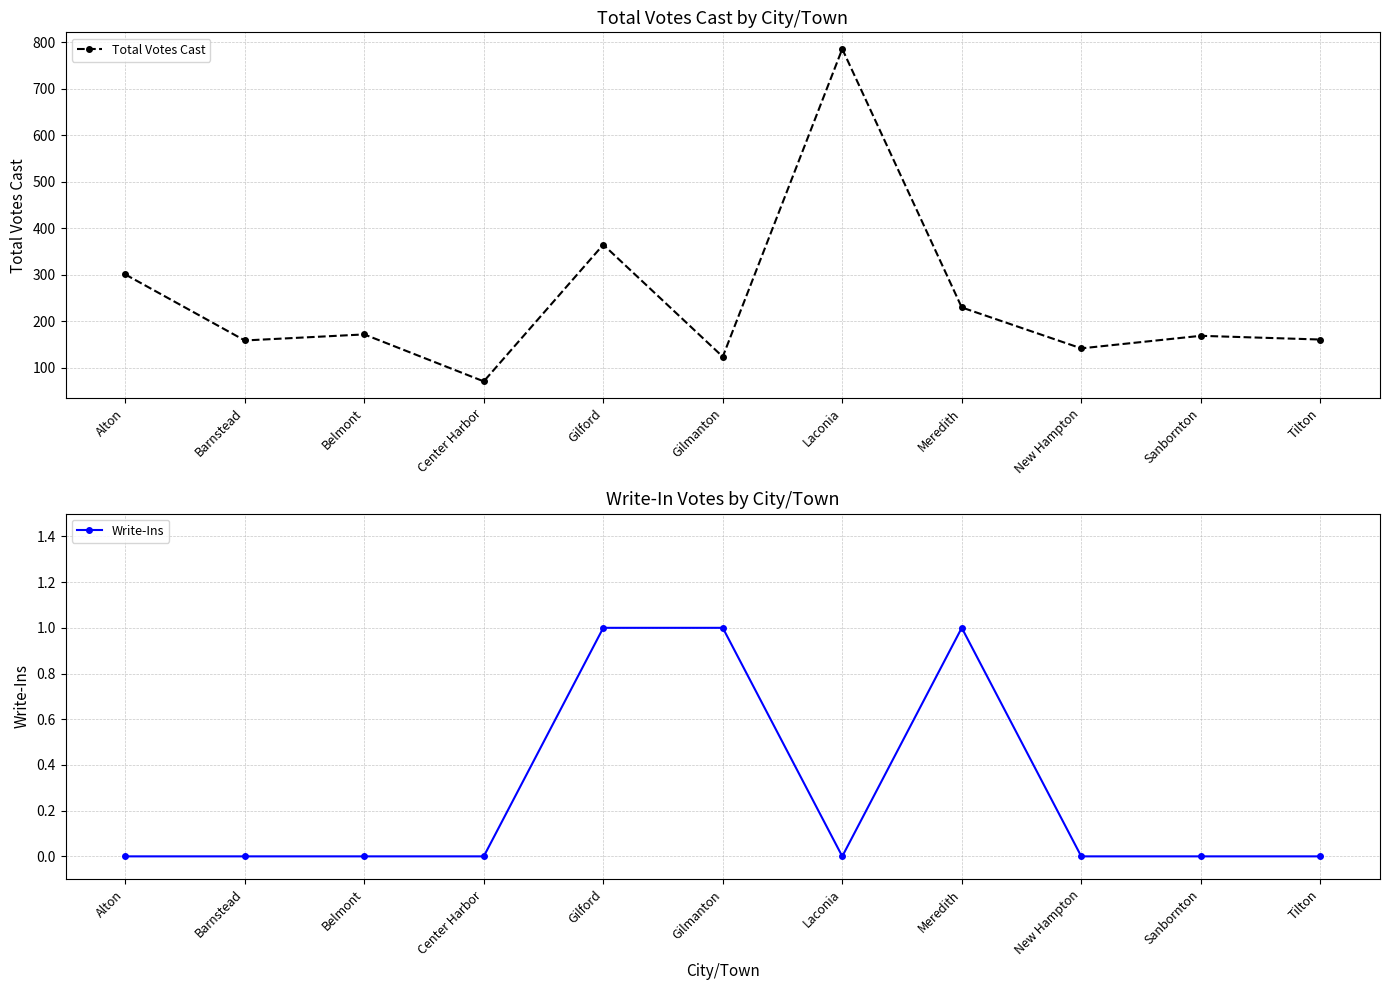

What is the difference between the Total Votes Cast values at Center Harbor and Tilton?

90